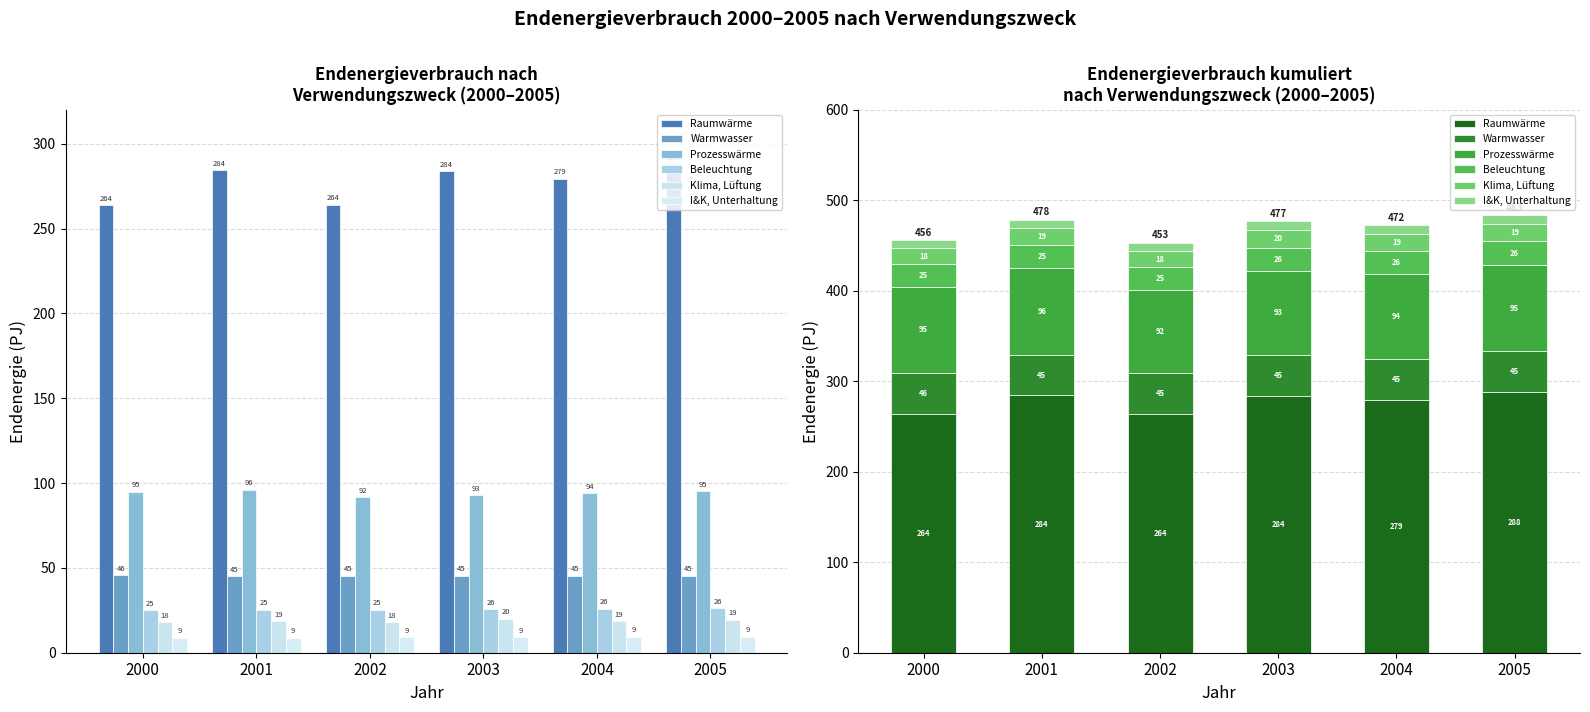

Reading right to left, list all the values displayed in this chart.

Raumwärme: 287.8	279.2	283.7	263.9	284.3	263.6
Warmwasser: 45.5	45.4	45.4	45.2	45.1	45.5
Prozesswärme: 95.3	93.9	92.8	91.6	96.1	95.0
Beleuchtung: 26.1	25.9	25.6	25.3	25.3	25.0
Klima, Lüftung: 19.4	18.7	20.0	18.1	18.6	17.9
I&K, Unterhaltung: 9.5	9.3	9.1	9.1	8.9	8.7